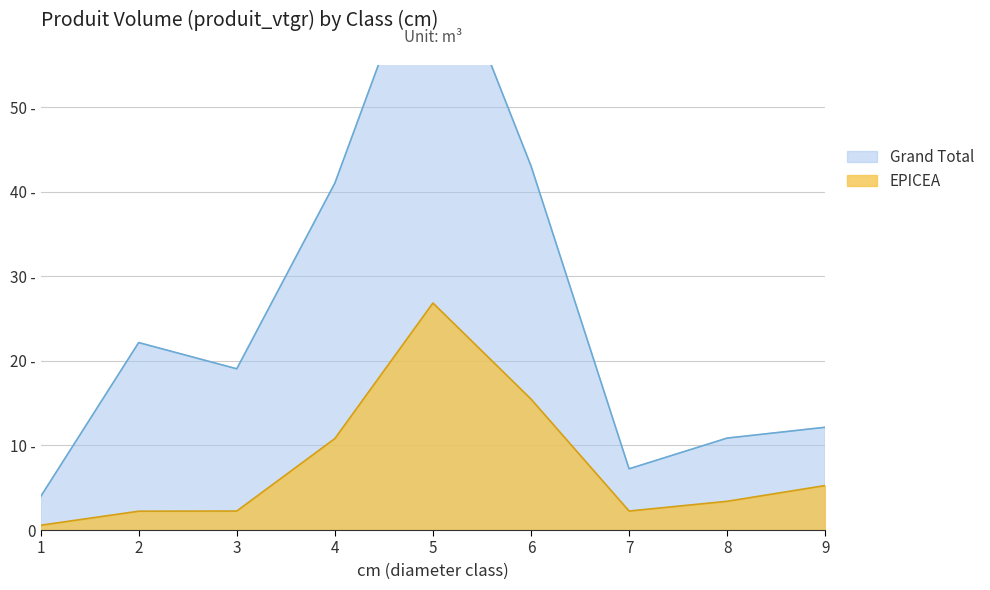

What is the value of the EPICEA point at the 4th from the left?

10.8